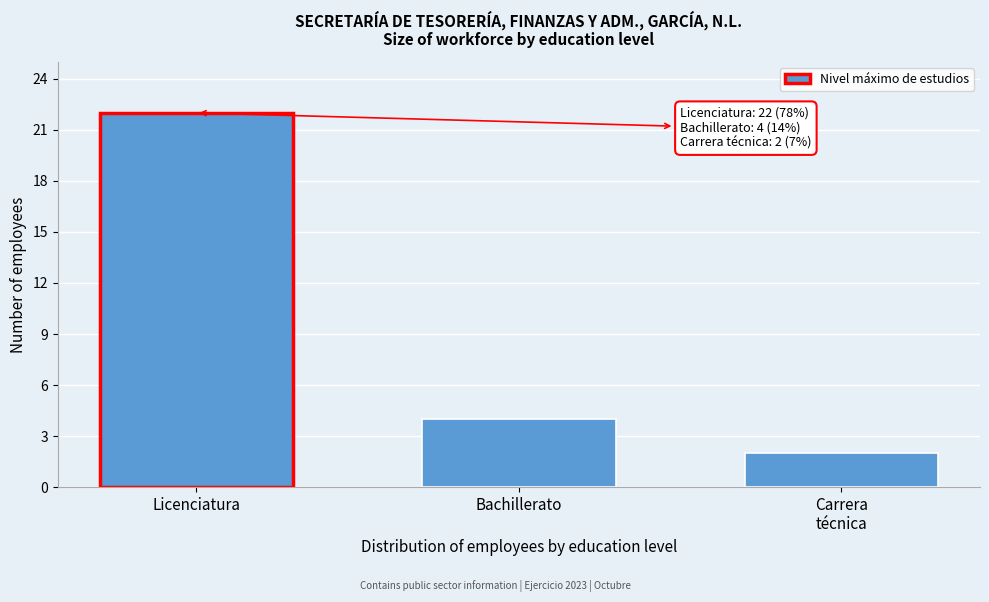

Reading right to left, list all the values displayed in this chart.

2	4	22